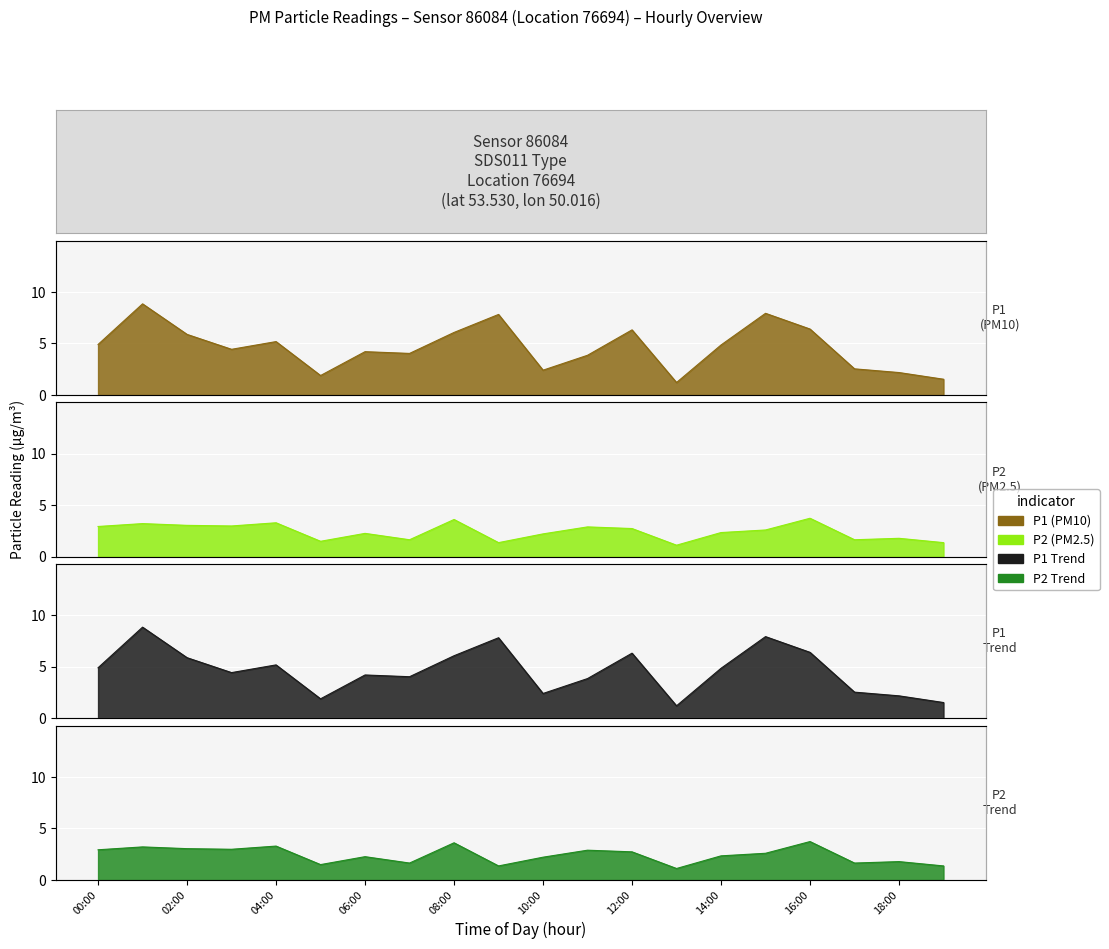

True or false: P2 has a value of 0.8 at 11:00.

False